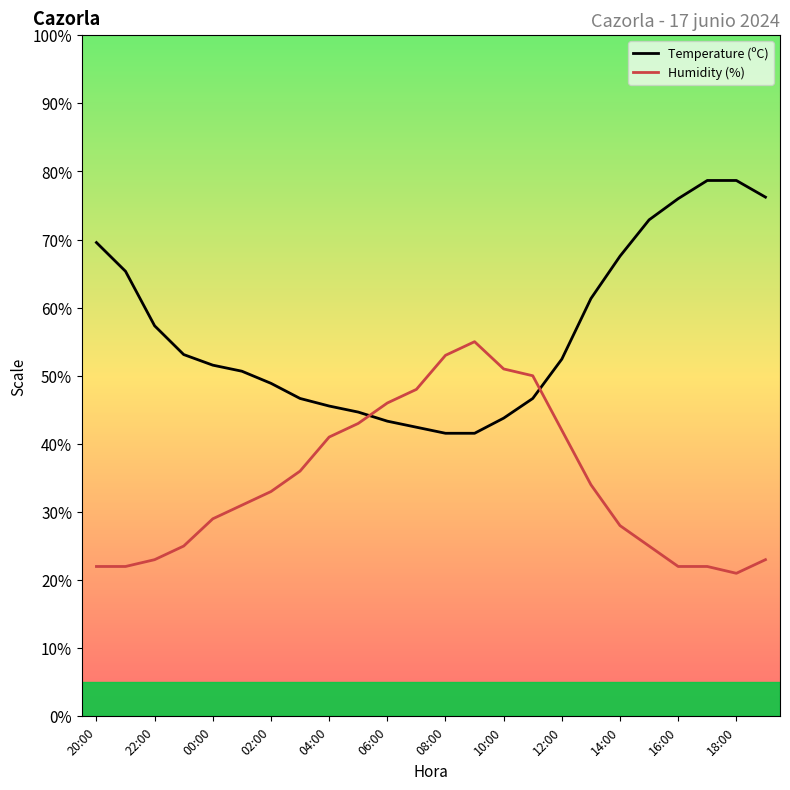

What is the highest value of the Humidity (%) series?

55.0